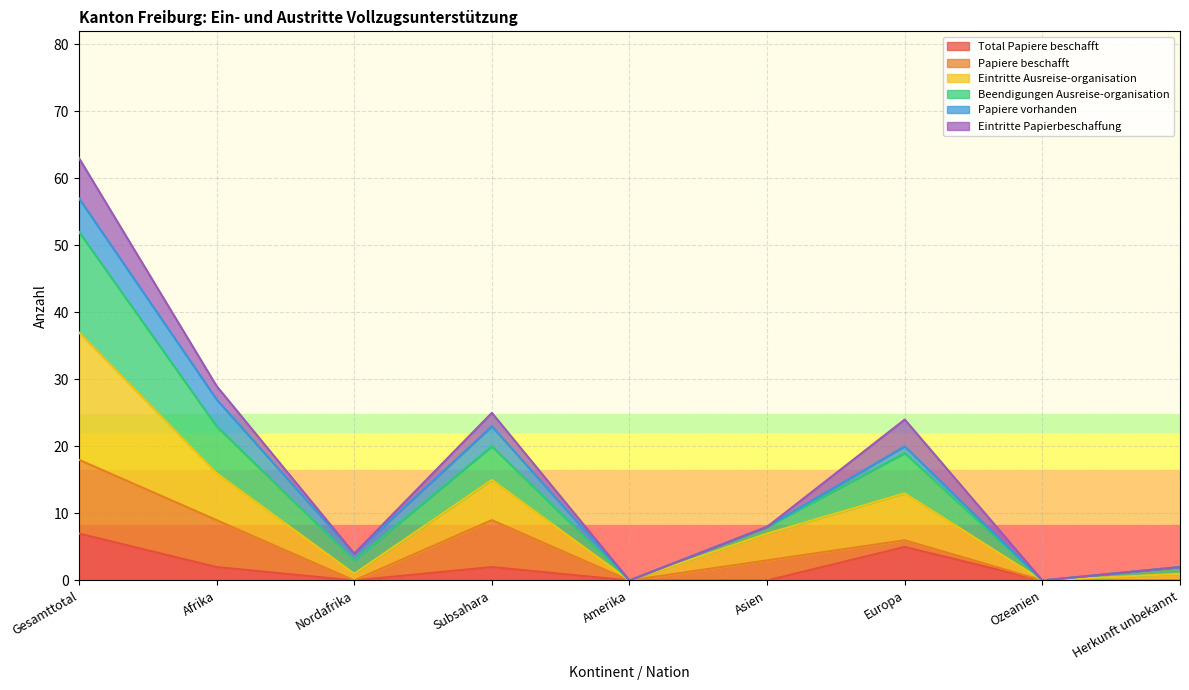

At which category is the sum across all series the highest?

Gesamttotal